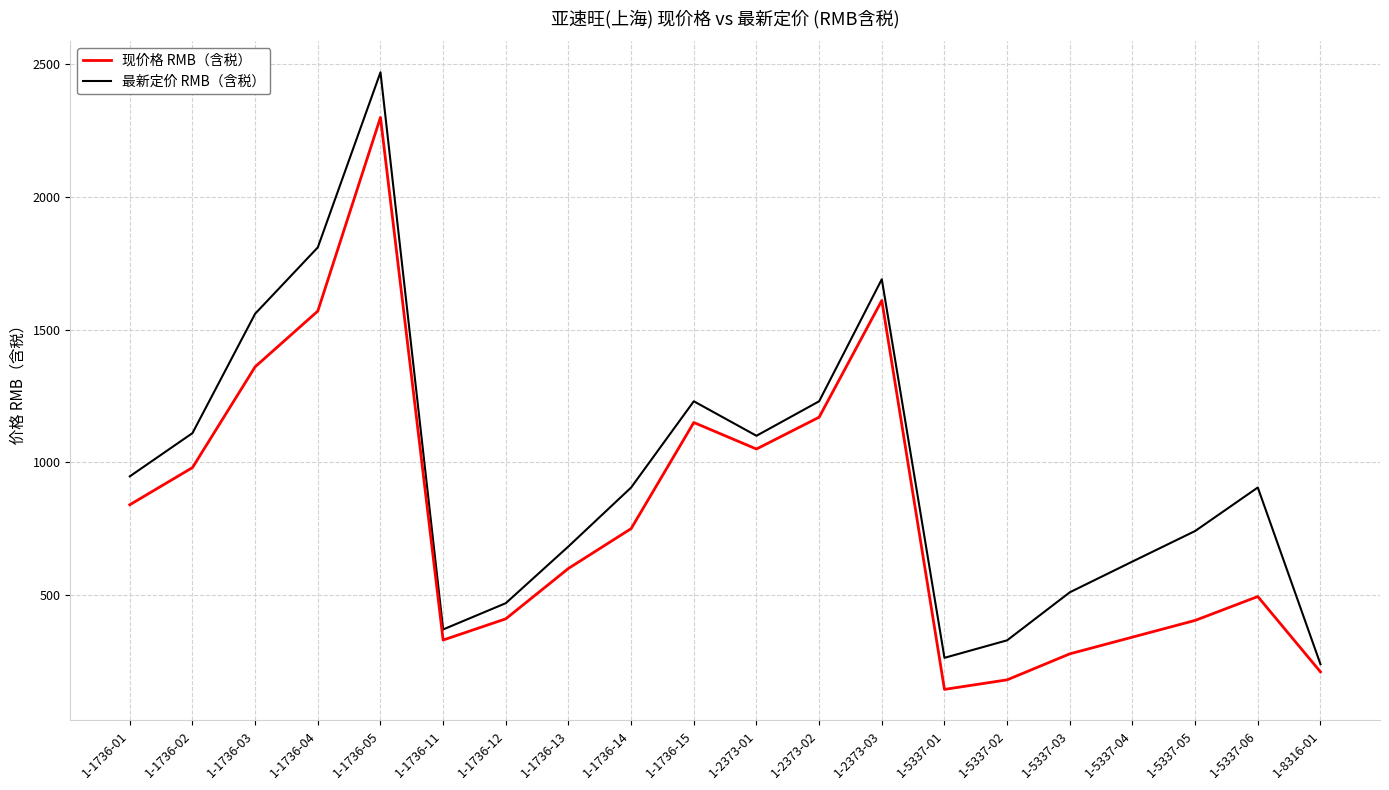

True or false: 现价格 RMB（含税） and 最新定价 RMB（含税） intersect in this chart.

False